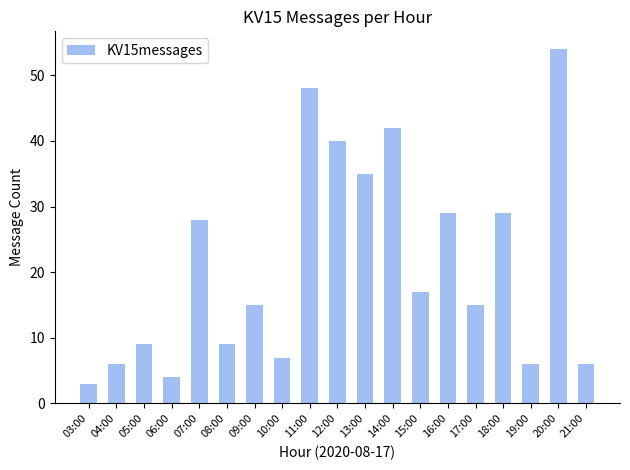

How many distinct data groups are displayed?

1